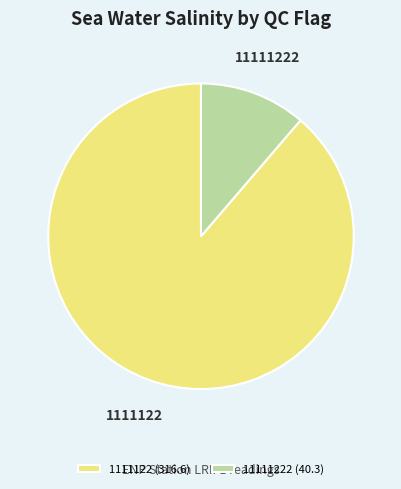

Rank the categories by value from highest to lowest.

1111122 (316.6), 11111222 (40.3)